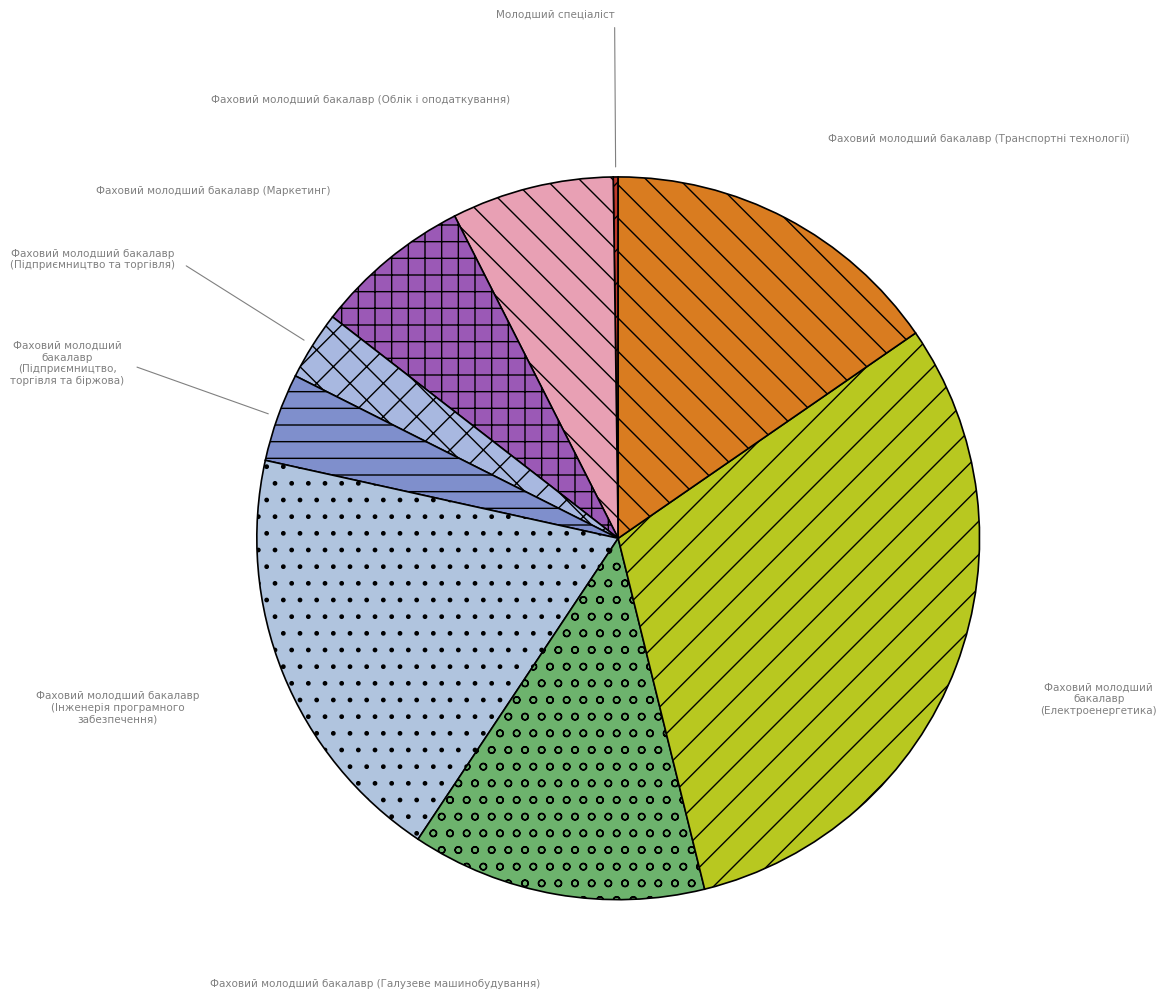

Is the sum of Фаховий молодший бакалавр (Інженерія програмного забезпечення) and Фаховий молодший бакалавр (Транспортні технології) greater than half?

No